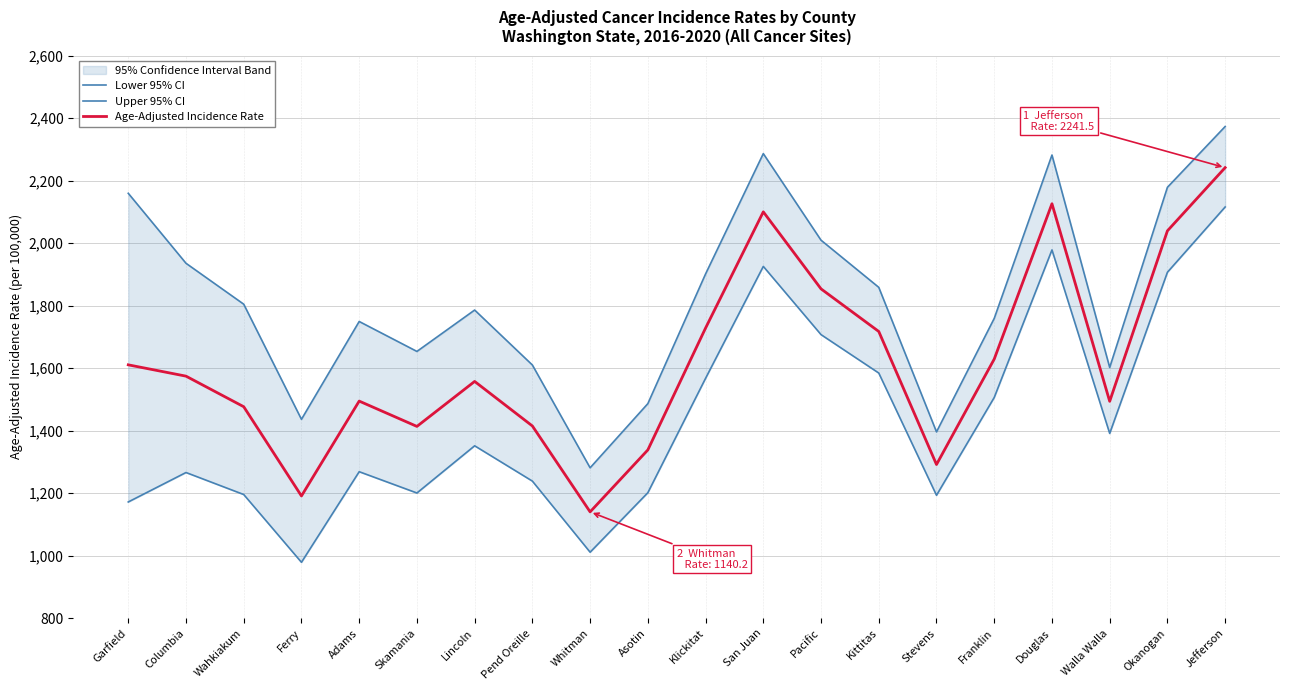

What is the difference between the Lower 95% CI values at Jefferson and Asotin?

914.1